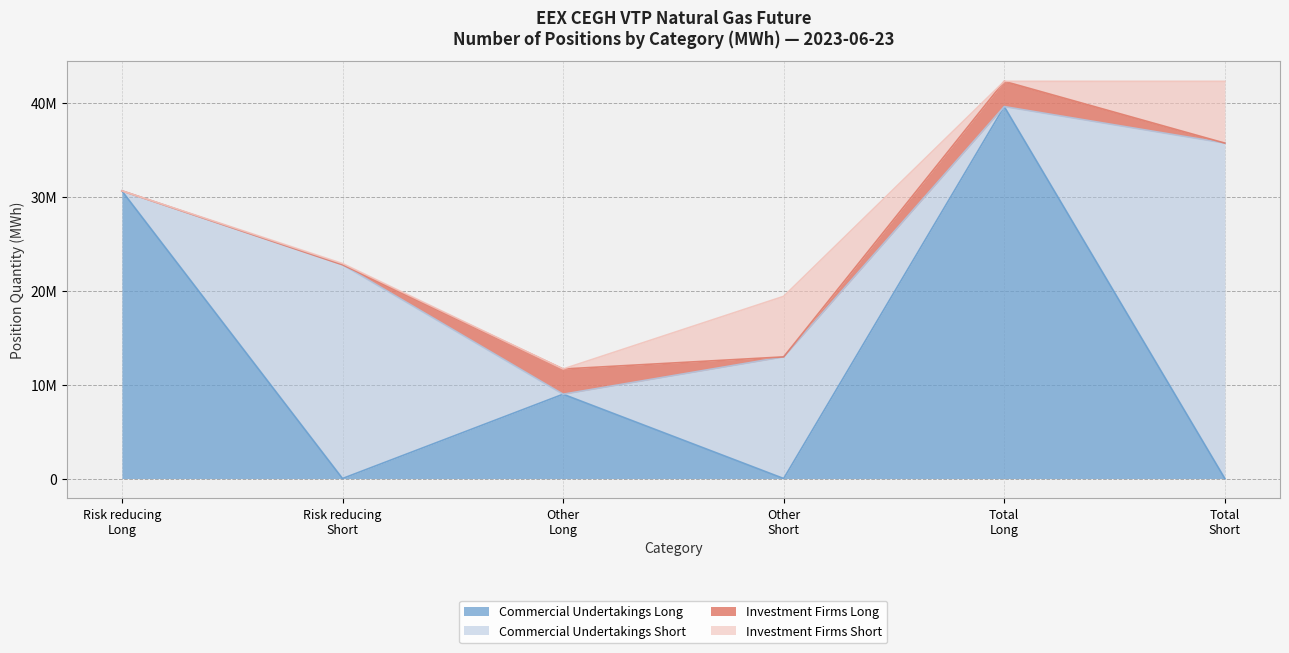

How many values in Commercial Undertakings Short are above zero?

3